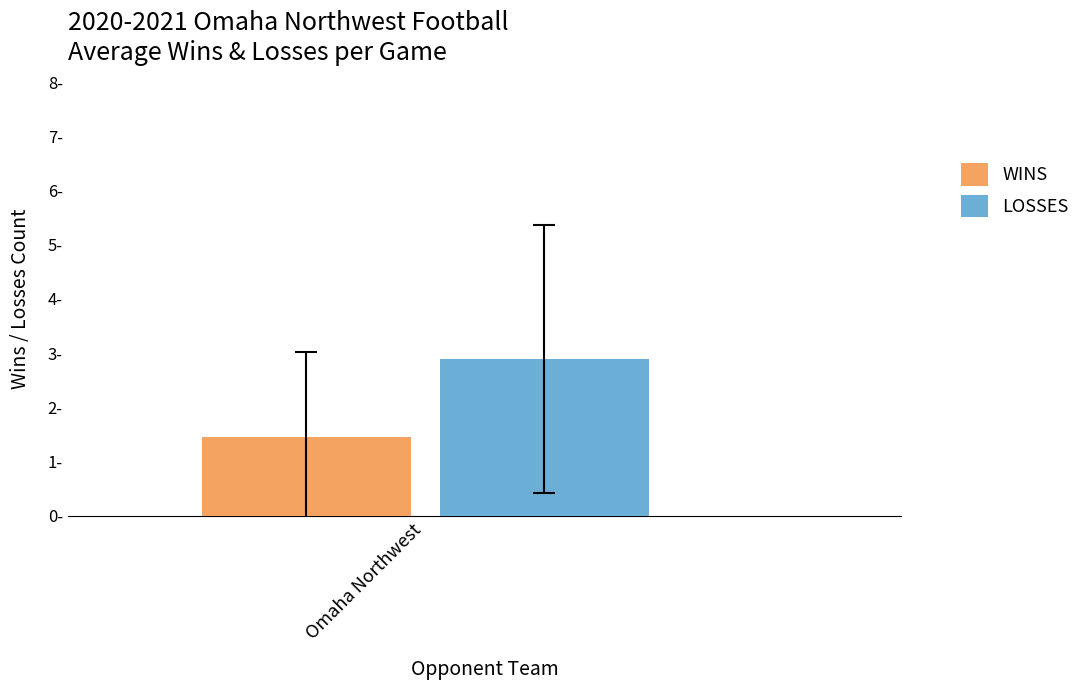

Which series has the largest range (max minus min)?

WINS